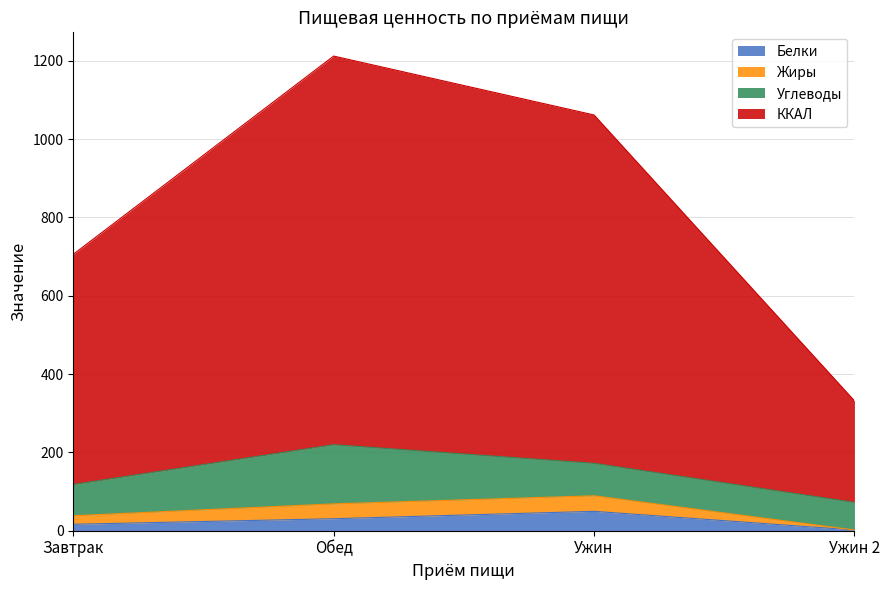

What is the label of the 4th point from the left?

Ужин 2